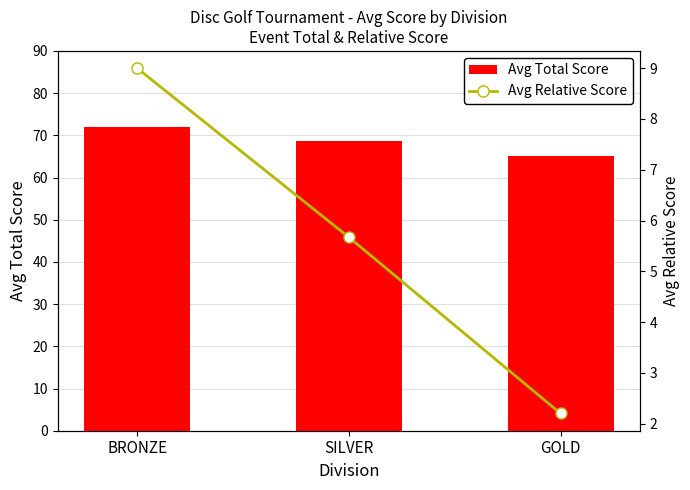

What are all the series names shown in the legend?

Avg Total Score, Avg Relative Score